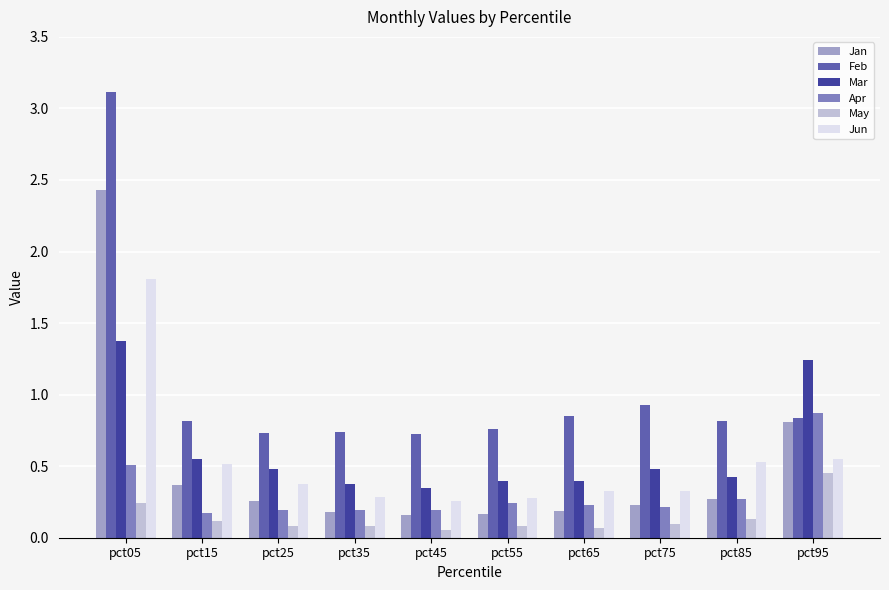

How many bars are there in each group?

6